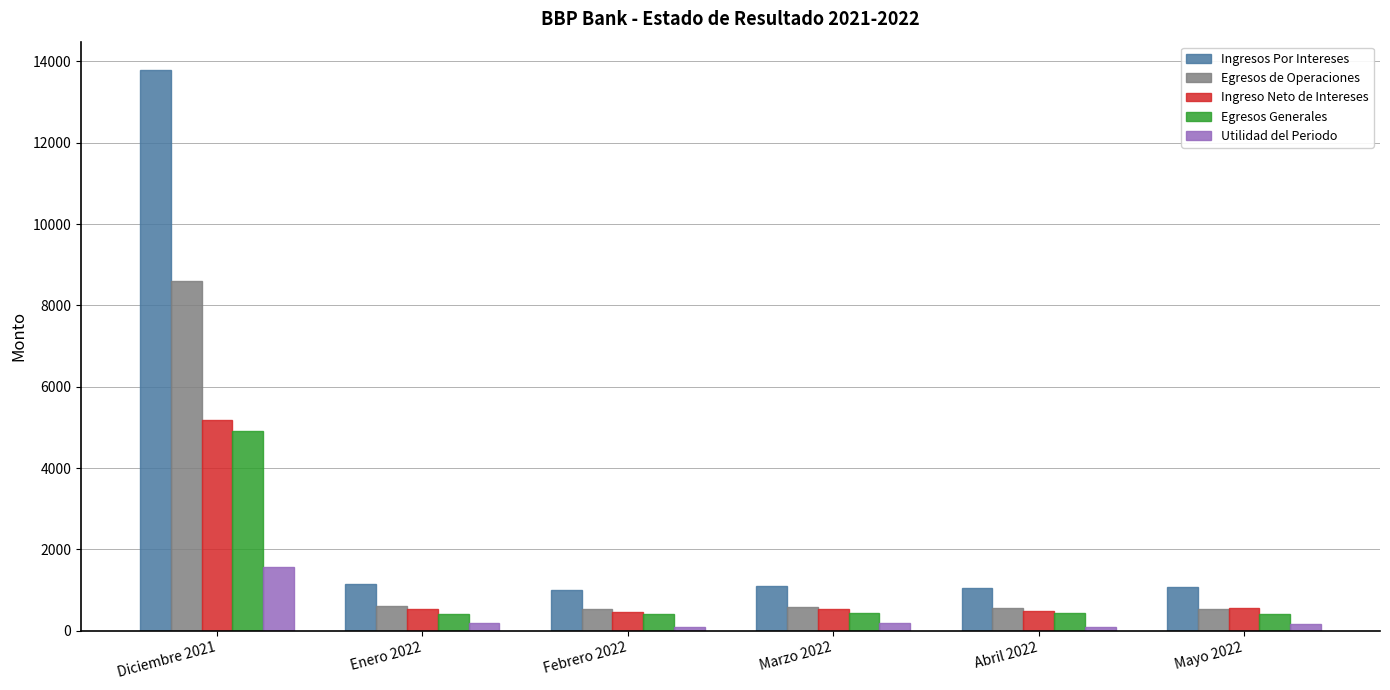

The value of Egresos Generales at Marzo 2022 is 435.0. True or false?

True